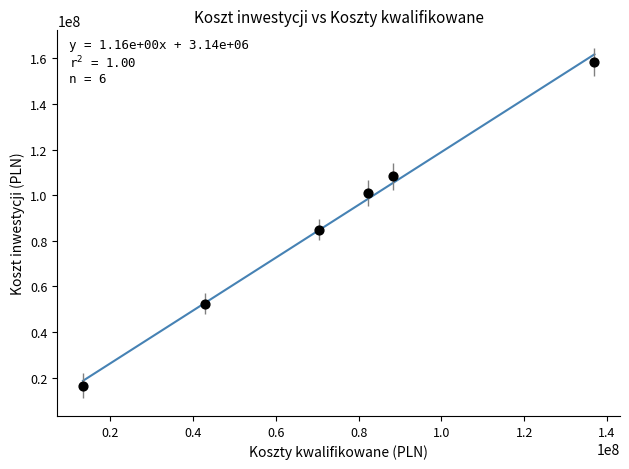

What is the range of Y values (max minus min)?

142108605.0